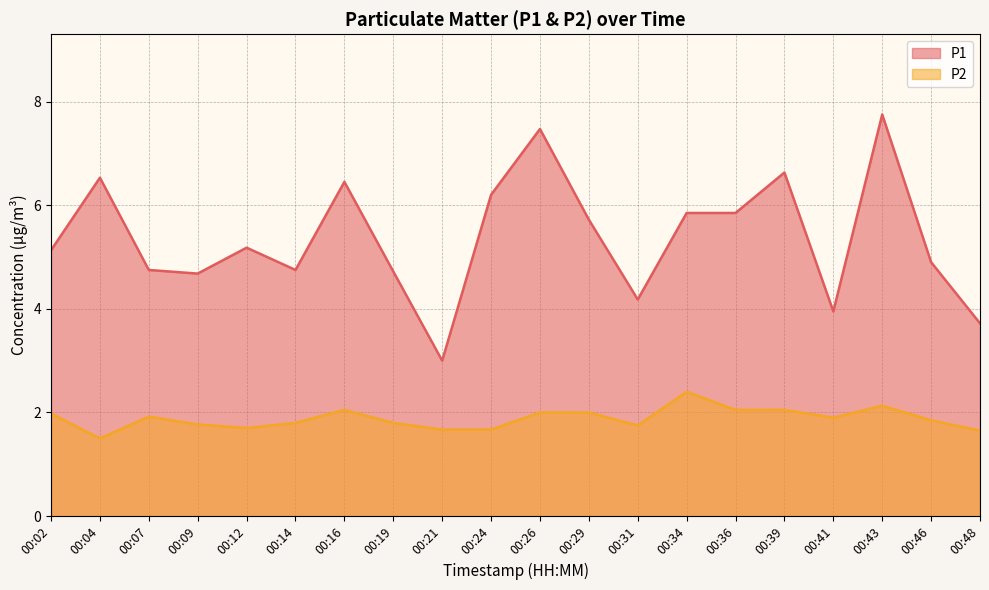

Which has a higher value, 00:21 or 00:09?

00:09